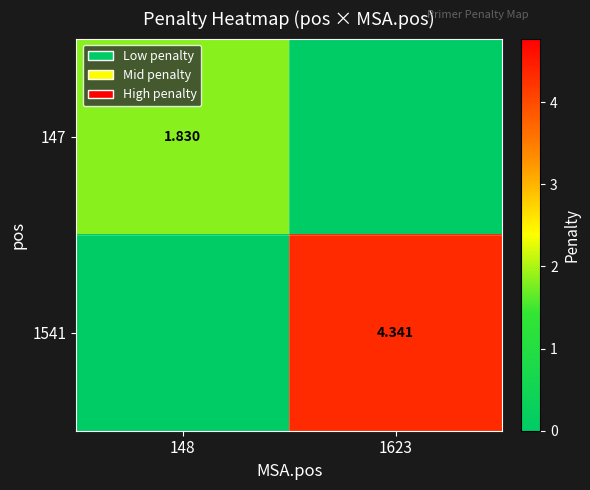

The value of 147 at 1623 is -0.6. True or false?

False